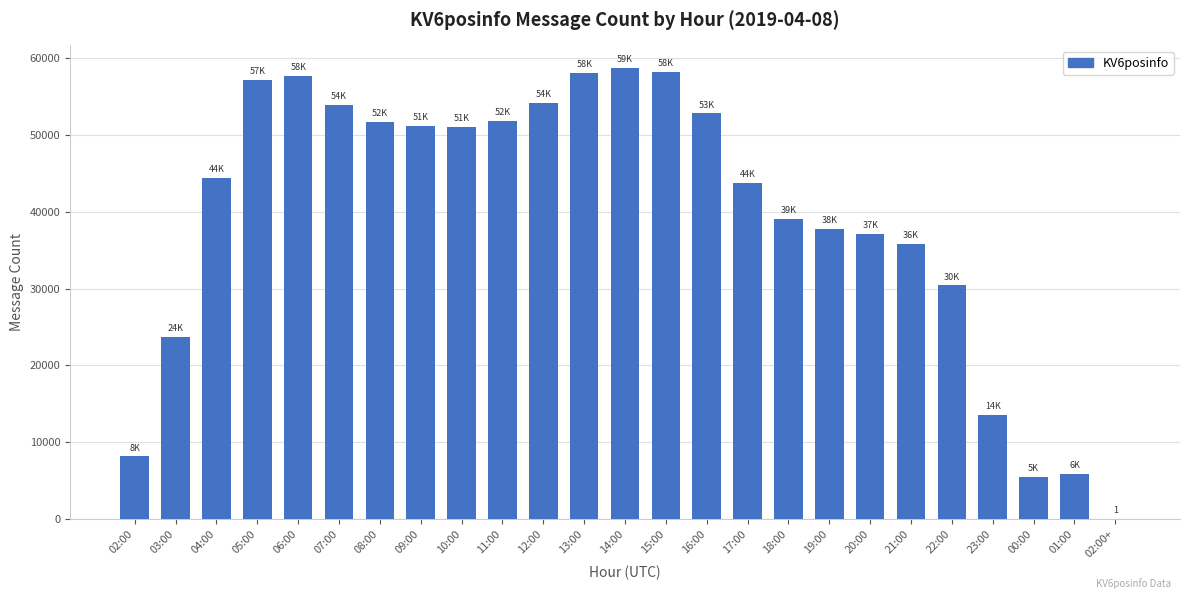

Is it true that the value at 18:00 is 39032?

True